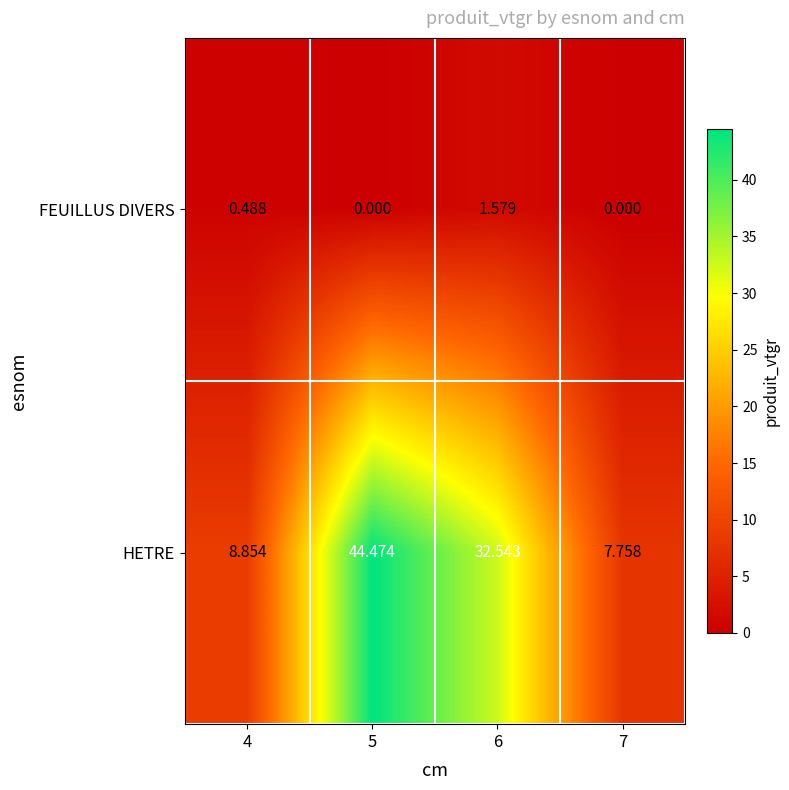

At how many categories does at least one series exceed 3?

4